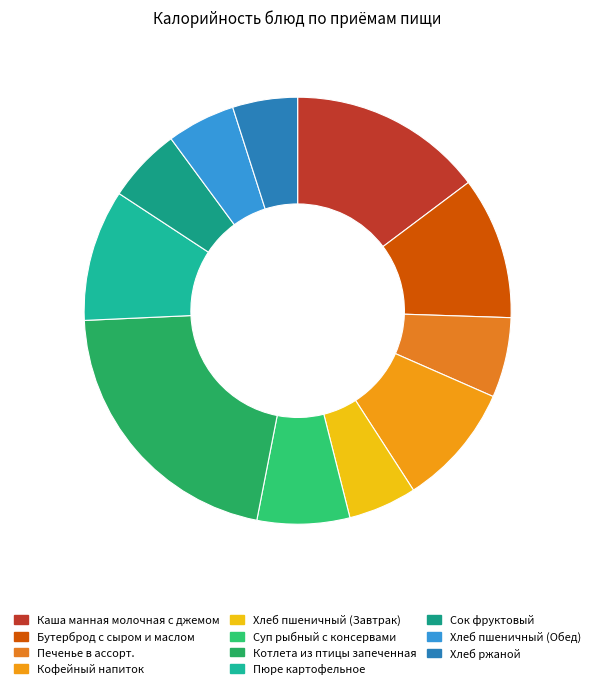

Is it true that Хлеб ржаной is 5% of the pie?

True